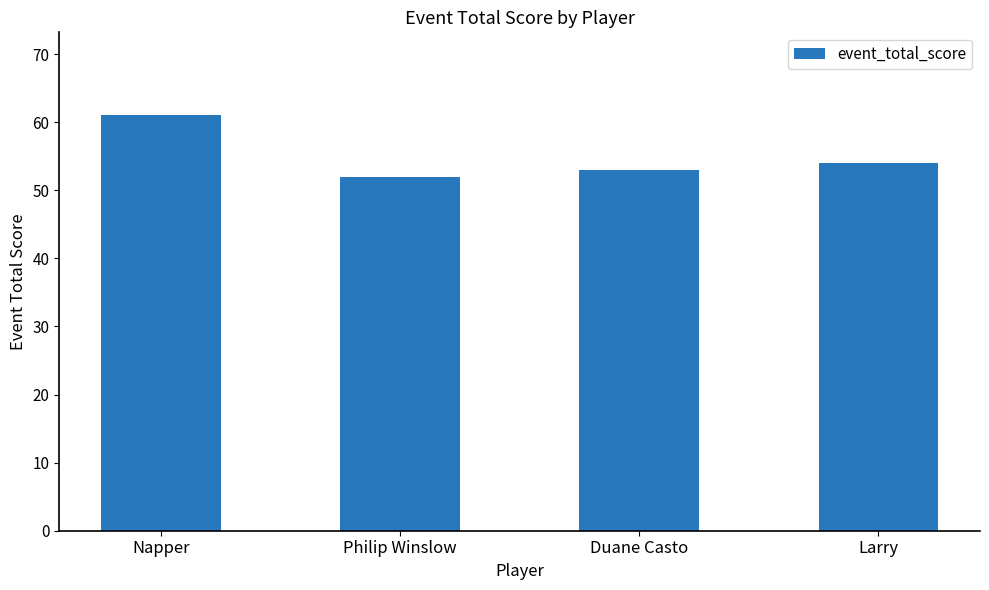

What is the difference between the second highest and minimum values?

2